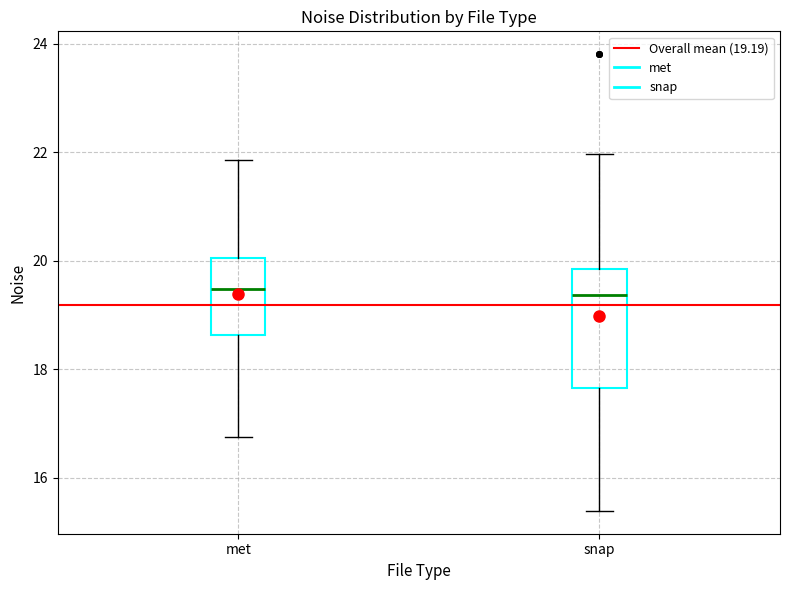

Reading left to right, transcribe this box plot: for each box, give where its median line is, the range the box spans, and where its two whiskers end, as read against the y-axis. The values are not printed on the chart, so give them approximately, as read against the axis.

met: median 19.4, box 18.6 to 20.0, whiskers 16.8 to 21.8
snap: median 19.4, box 17.6 to 19.8, whiskers 15.4 to 22.0